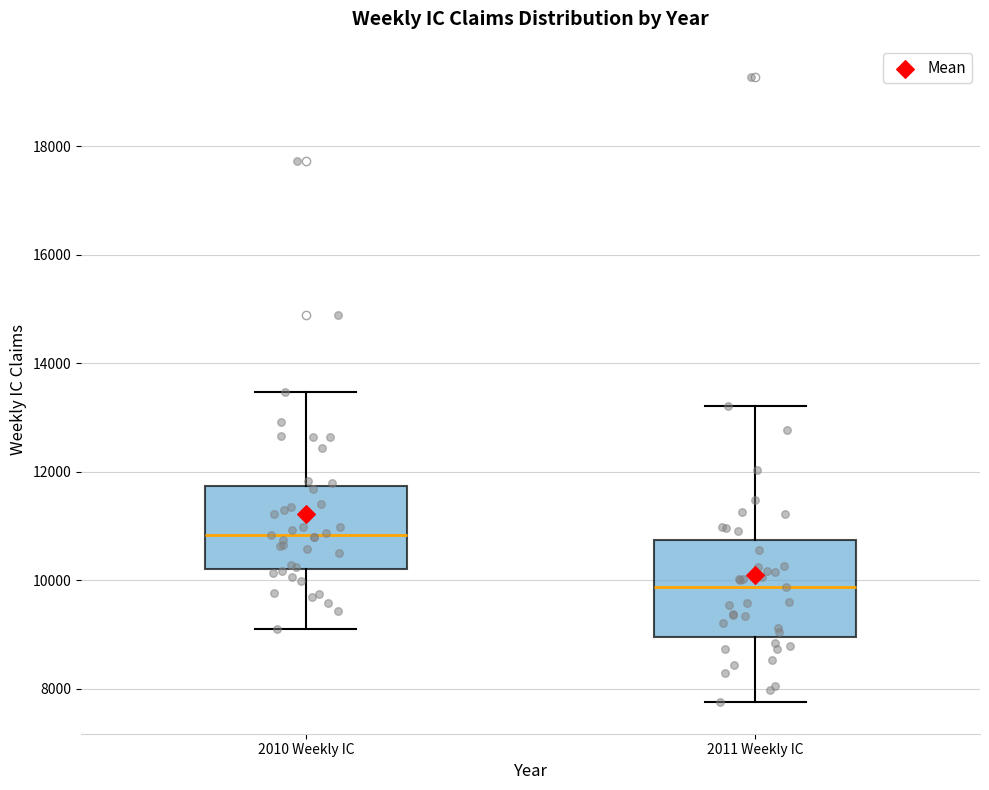

Reading left to right, read every box against the y-axis: the position of its median line, the range the box covers, and the ends of its whiskers. The values are not printed on the chart, so give them approximately, as read against the axis.

2010 Weekly IC: median 10800, box 10200 to 11800, whiskers 9000 to 13400
2011 Weekly IC: median 9800, box 9000 to 10800, whiskers 7800 to 13200